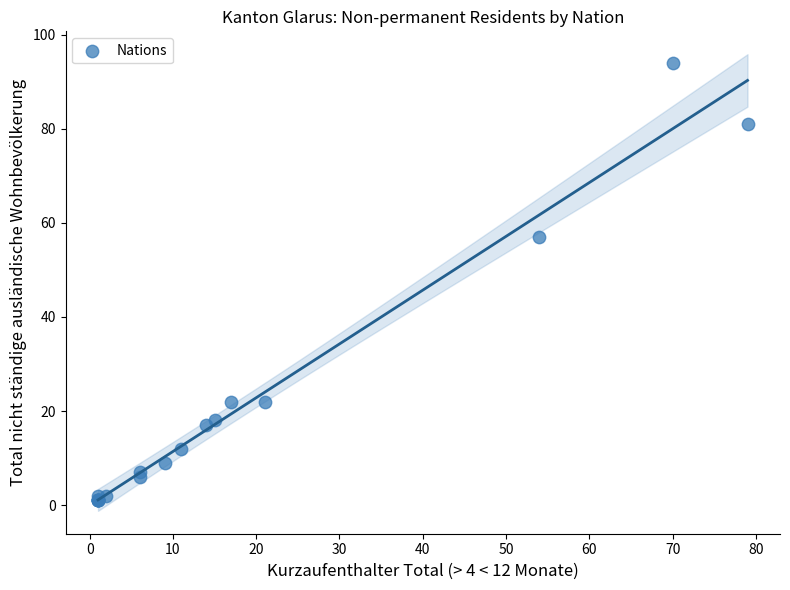

What Y value in the scatter plot is closest to 47?

57